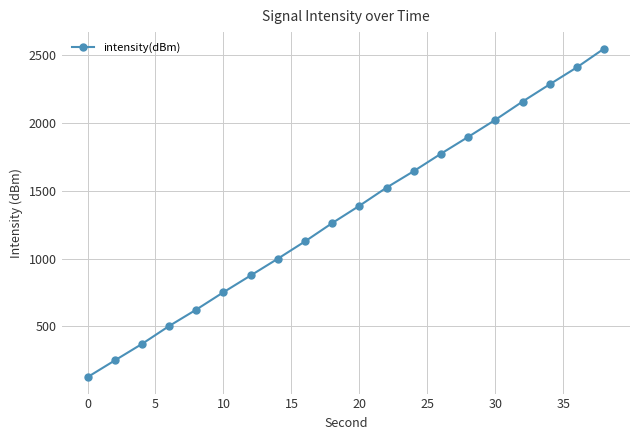

How many series are shown in this chart?

1